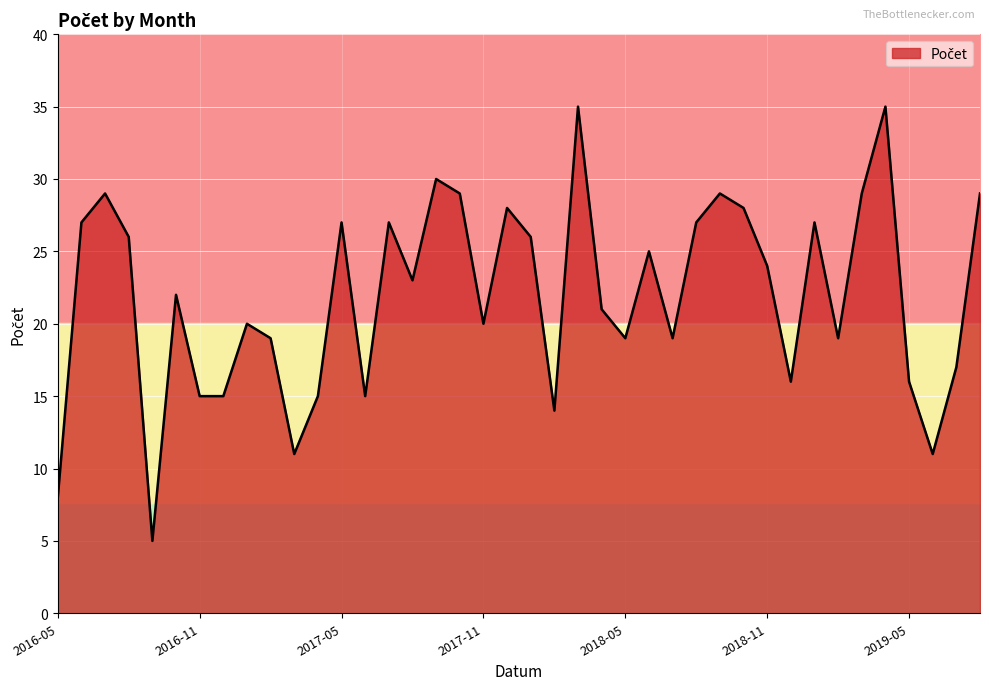

What is the maximum value shown in the chart?

35